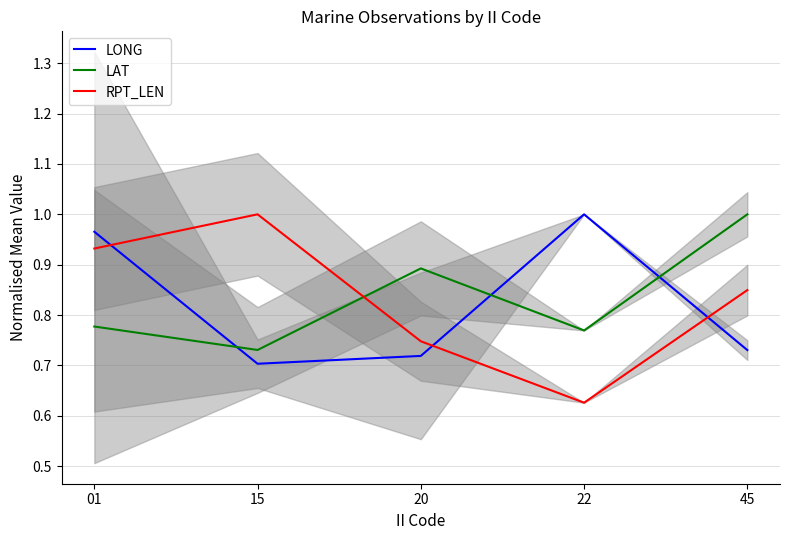

What is the difference between the second highest and second lowest values in the RPT_LEN series?

0.2